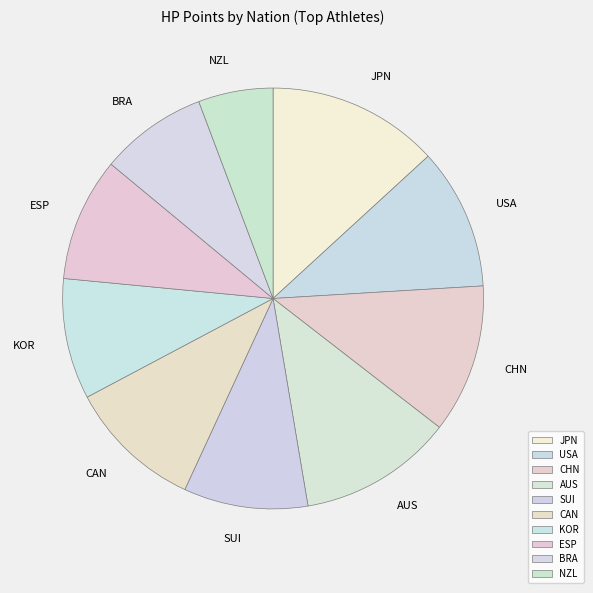

Which slice is the smallest?

NZL